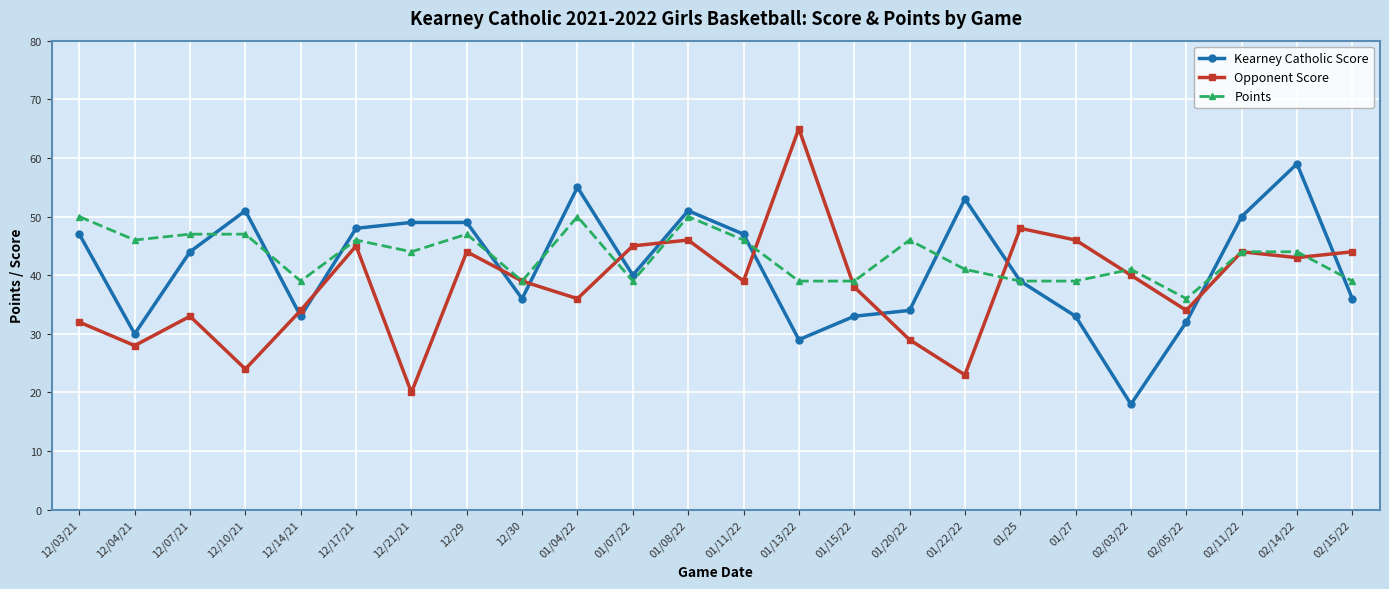

How many categories are shown in the chart?

24